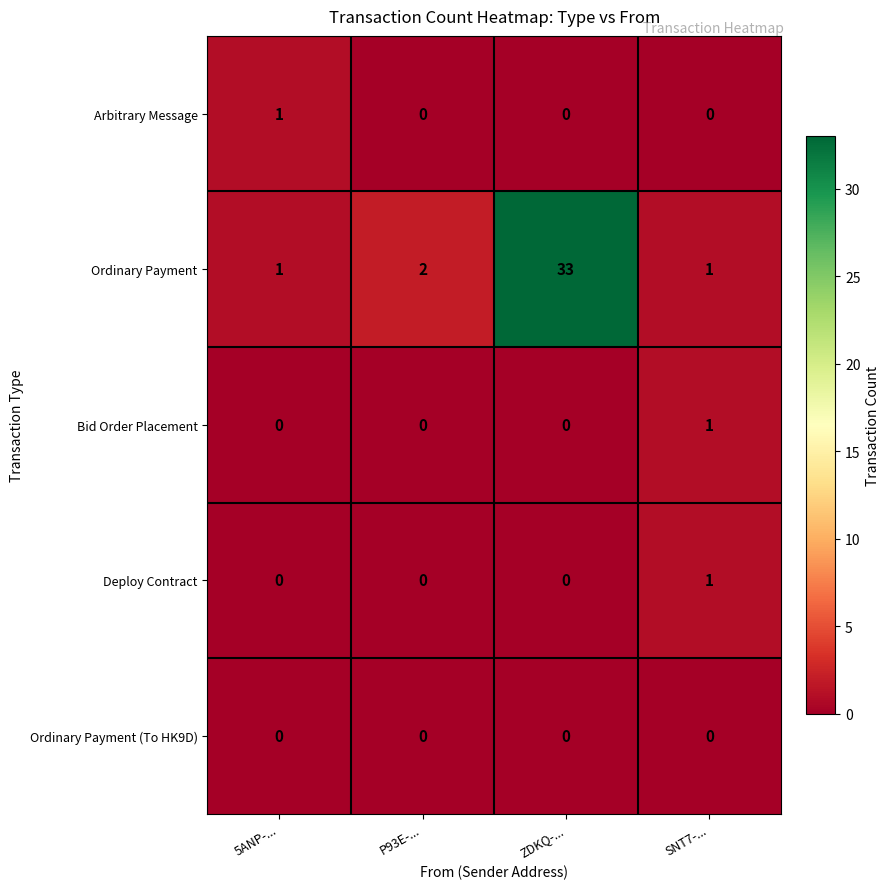

How many data points does each series have?

4